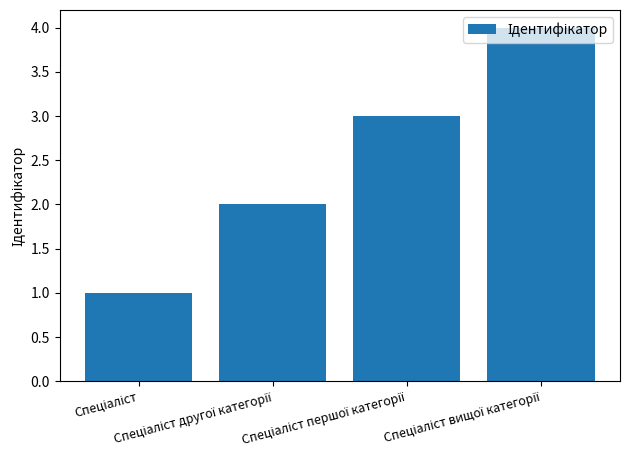

What is the greatest value displayed?

4